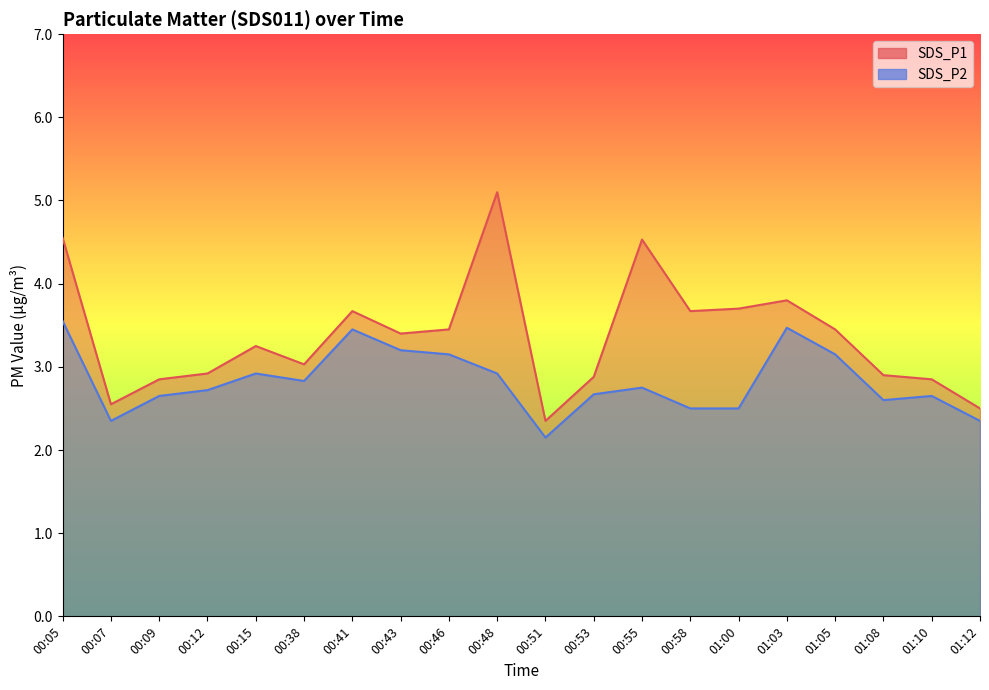

In SDS_P1, how many points are lower than both neighbors (excluding endpoints)?

5